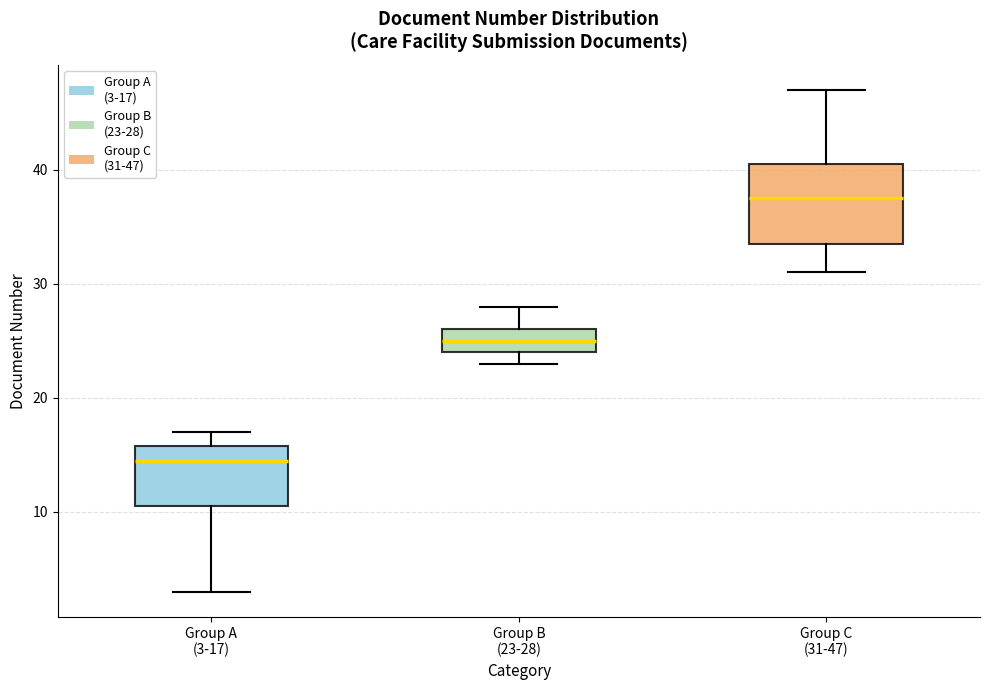

Reading left to right, read every box against the y-axis: the position of its median line, the range the box covers, and the ends of its whiskers. The values are not printed on the chart, so give them approximately, as read against the axis.

Group A (3-17): median 15, box 11 to 16, whiskers 3 to 17
Group B (23-28): median 25, box 24 to 26, whiskers 23 to 28
Group C (31-47): median 38, box 34 to 41, whiskers 31 to 47